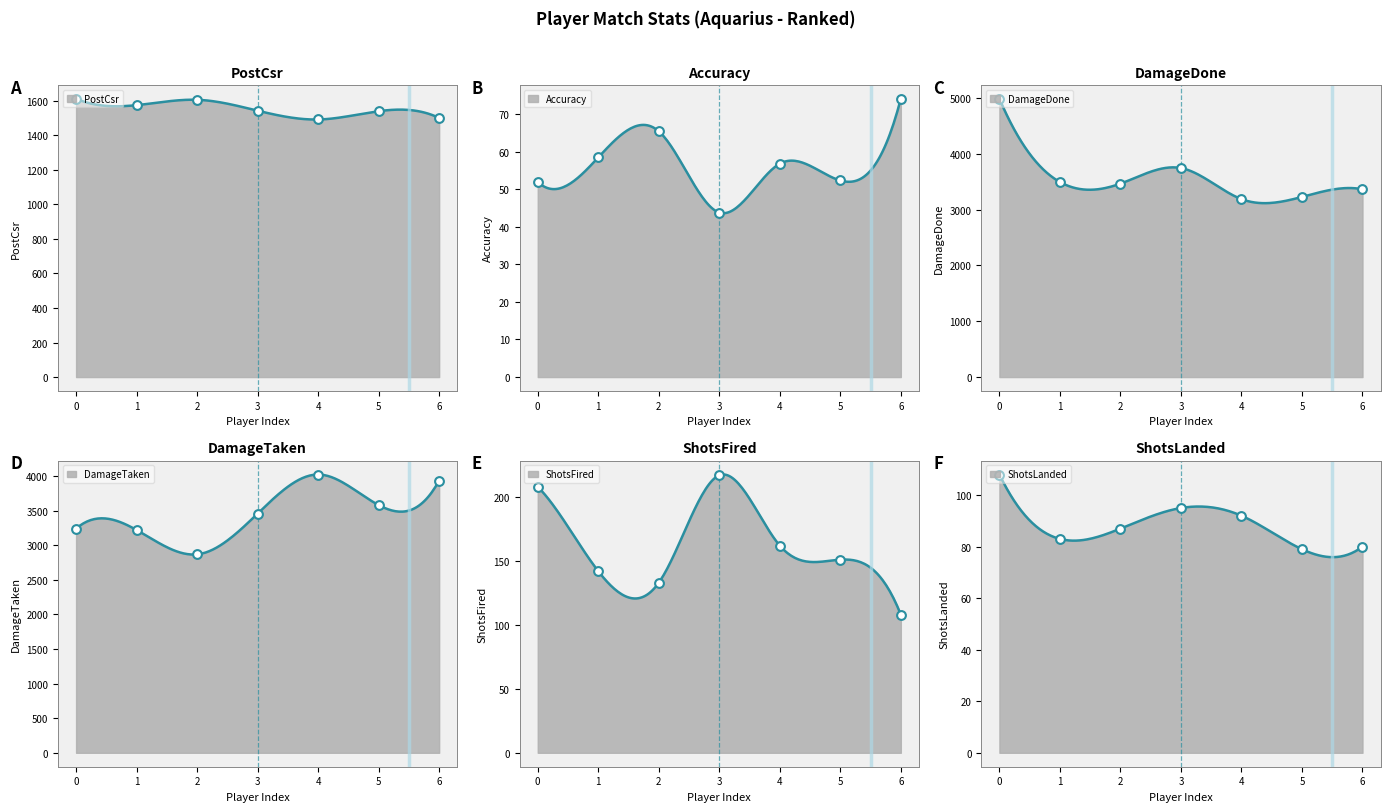

Which series has the largest total across all categories?

DamageDone